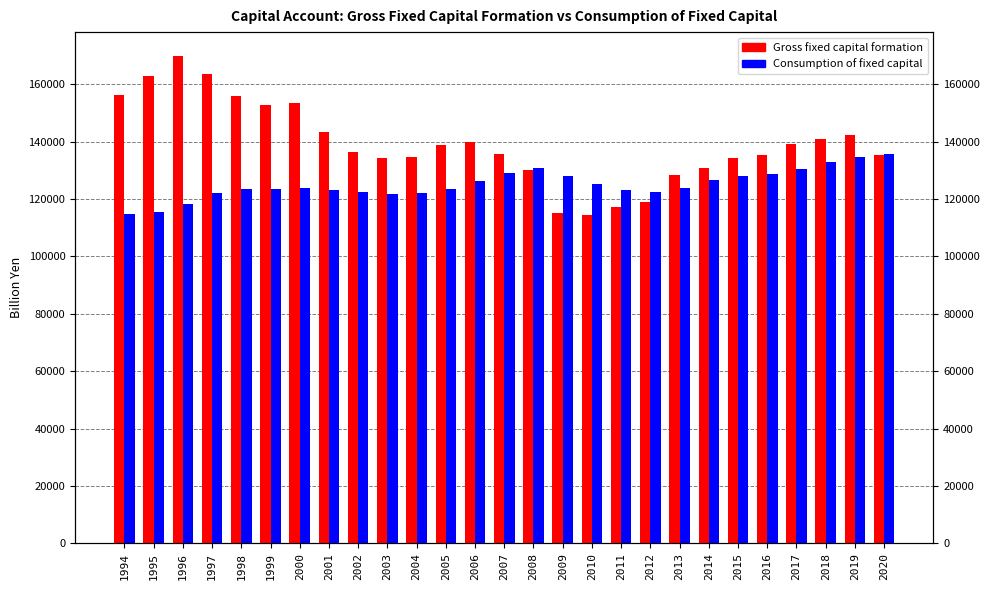

List the series in order of their overall mean, highest first.

Gross fixed capital formation, Consumption of fixed capital